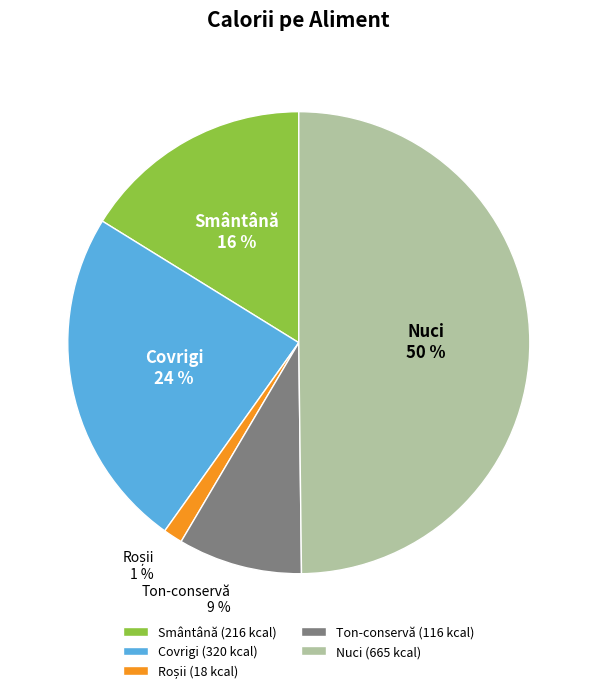

To the nearest percent, what is the average slice percentage?

20%